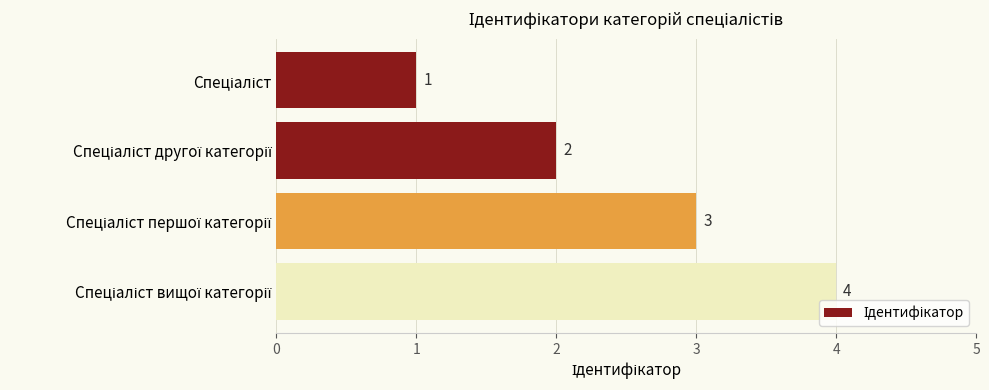

What is the minimum value shown in the chart?

1